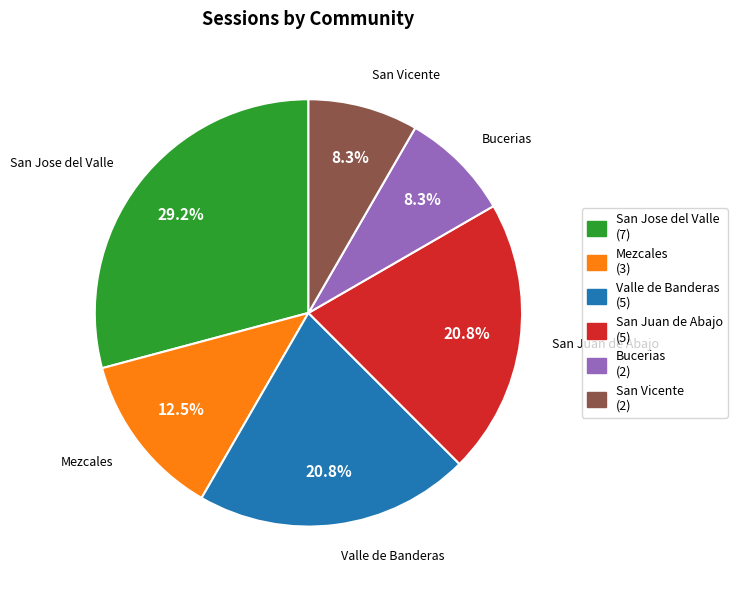

Which has a higher value, Valle de Banderas or Mezcales?

Valle de Banderas